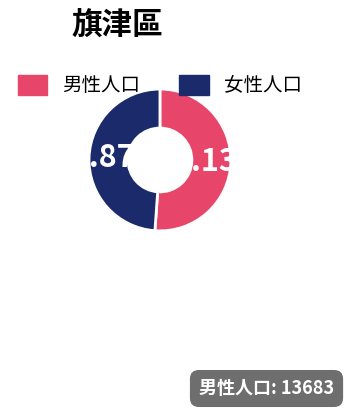

Which category has the biggest portion of the pie?

男性人口